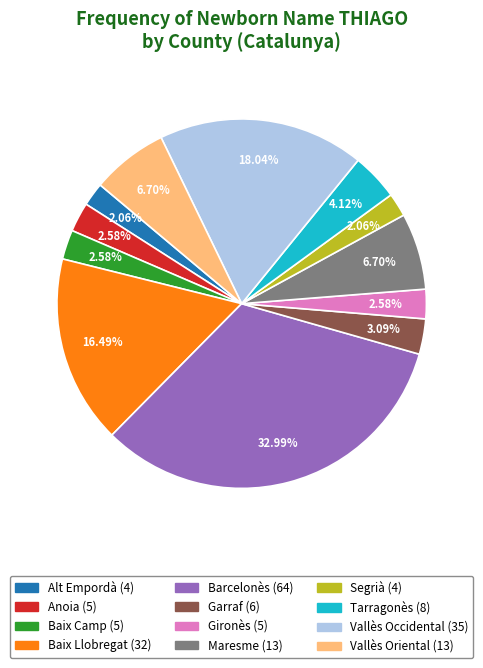

Combined, what portion of the pie is Gironès and Barcelonès?

35.6%